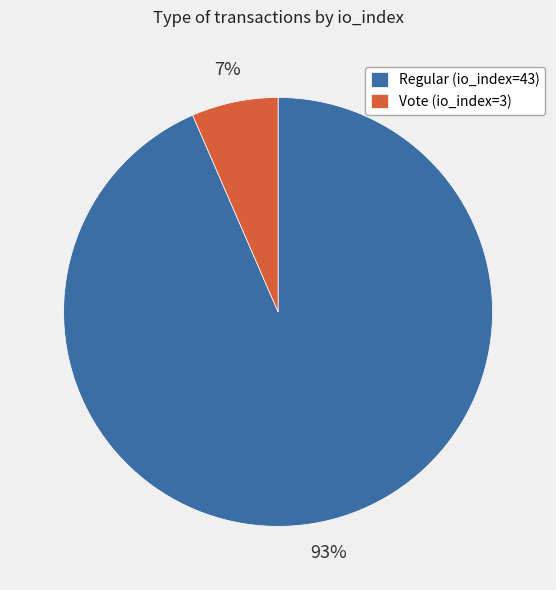

True or false: Vote (io_index=3) accounts for 1% of the total.

False